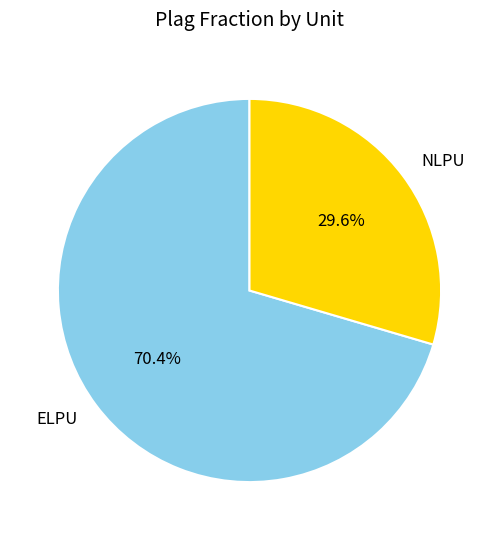

Which has a higher value, ELPU or NLPU?

ELPU